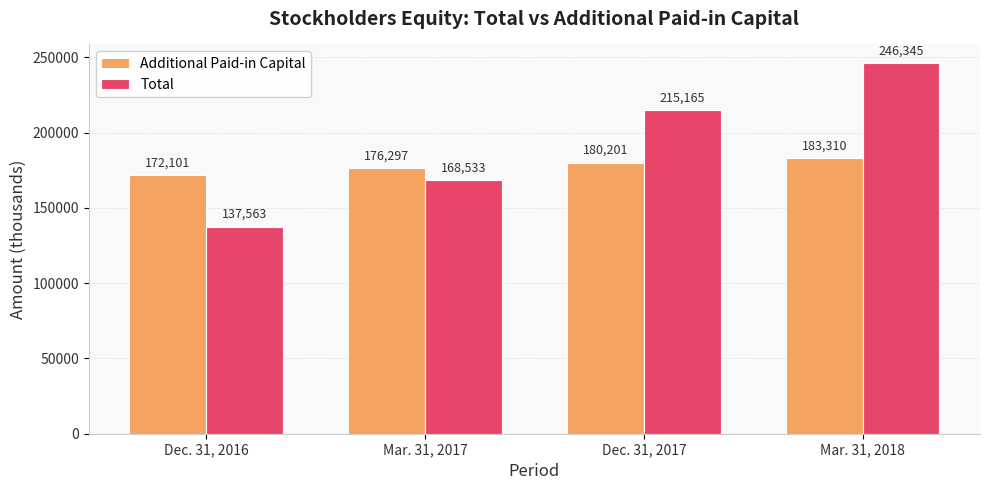

What is the spread (max minus min) of values at Dec. 31, 2016?

34538